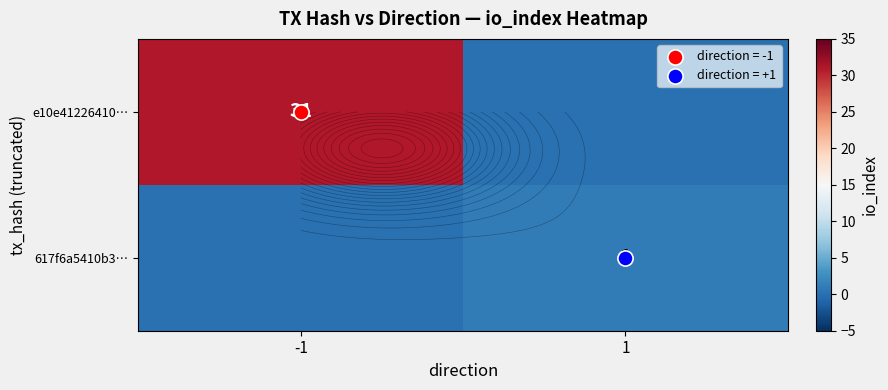

At -1, list the series in order from smallest to largest.

617f6a5410b3…, e10e41226410…